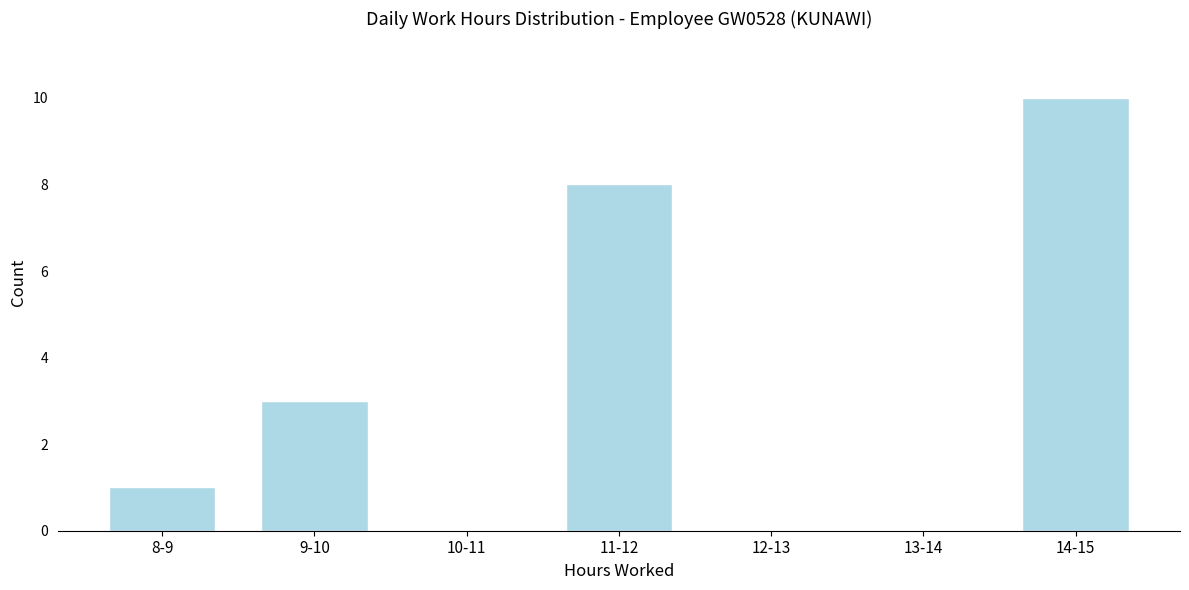

Reading left to right, extract all data points from this chart.

8-9=1	9-10=3	10-11=0	11-12=8	12-13=0	13-14=0	14-15=10